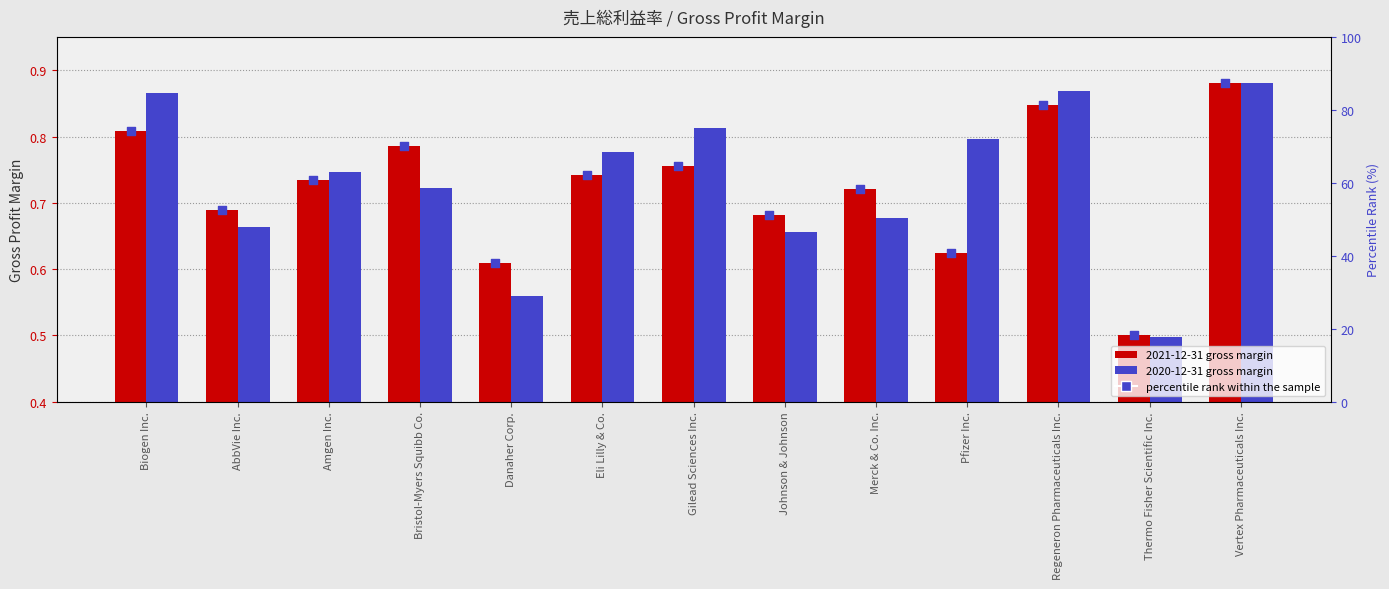

Between Thermo Fisher Scientific Inc. and Bristol-Myers Squibb Co., which is larger?

Bristol-Myers Squibb Co.